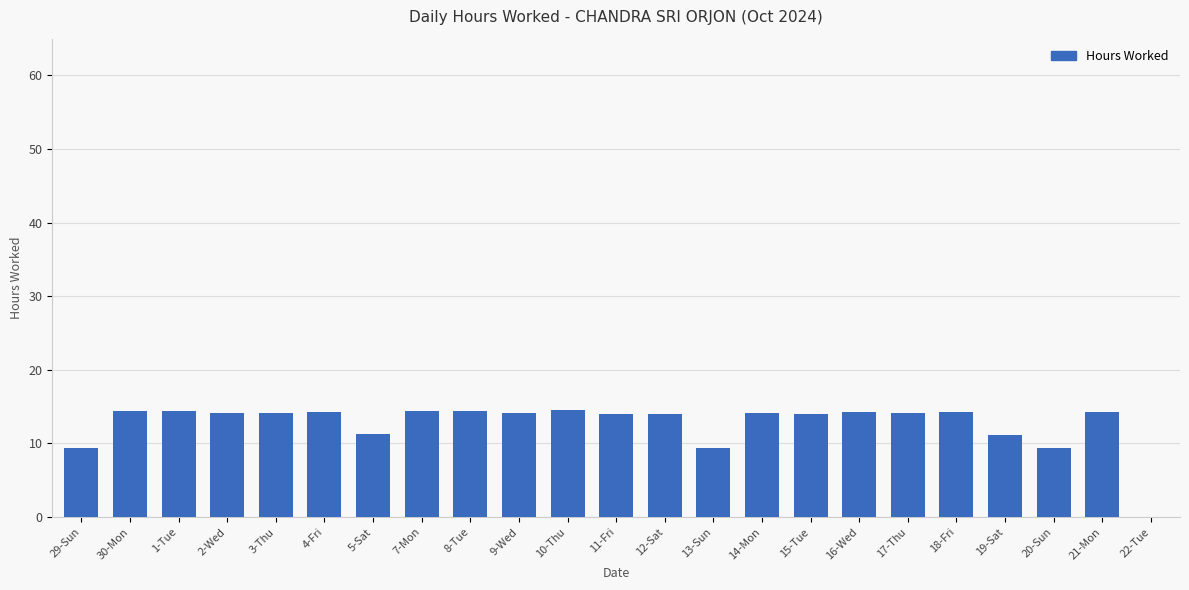

At which label does the data first exceed 14?

30-Mon